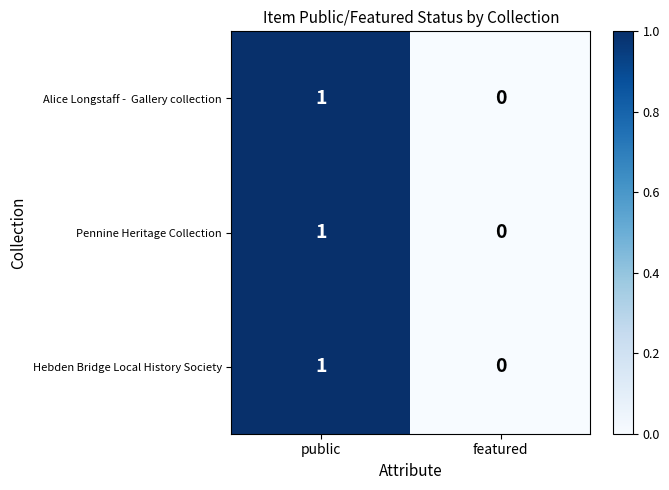

At which label is Pennine Heritage Collection closest to 0?

featured